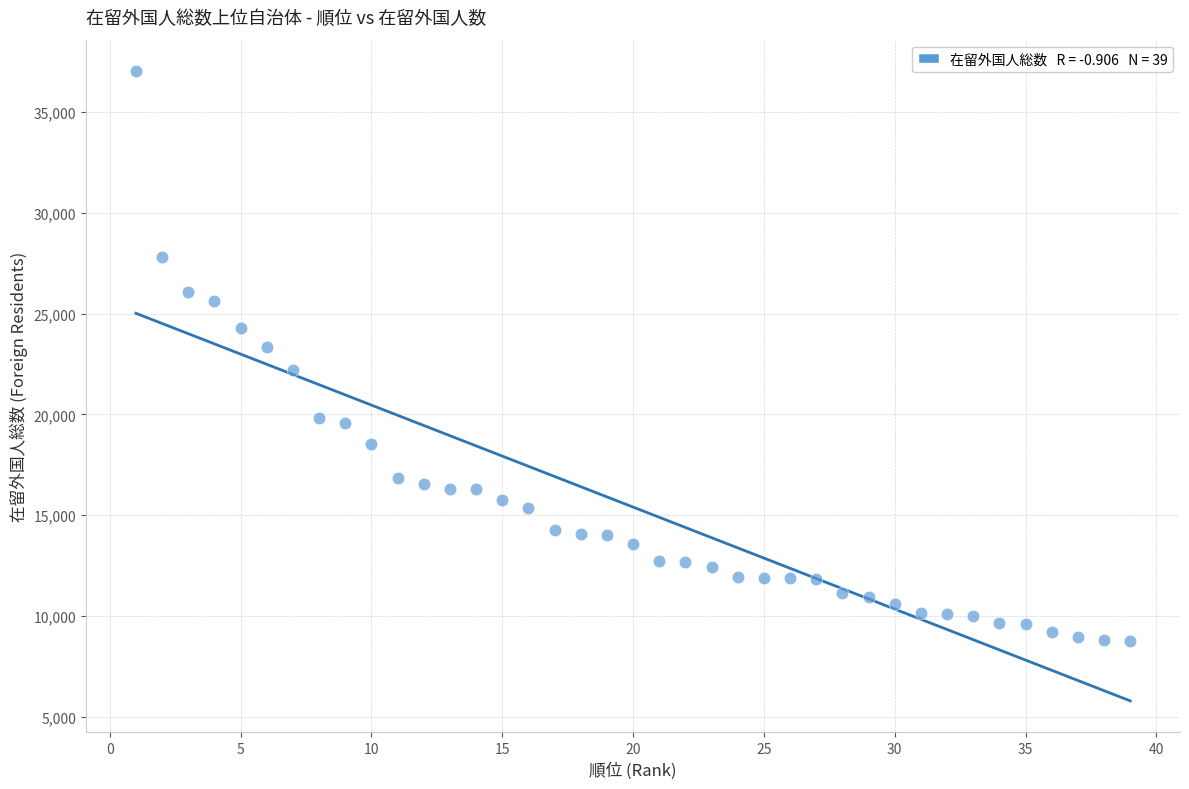

What is the range of X values (max minus min)?

38